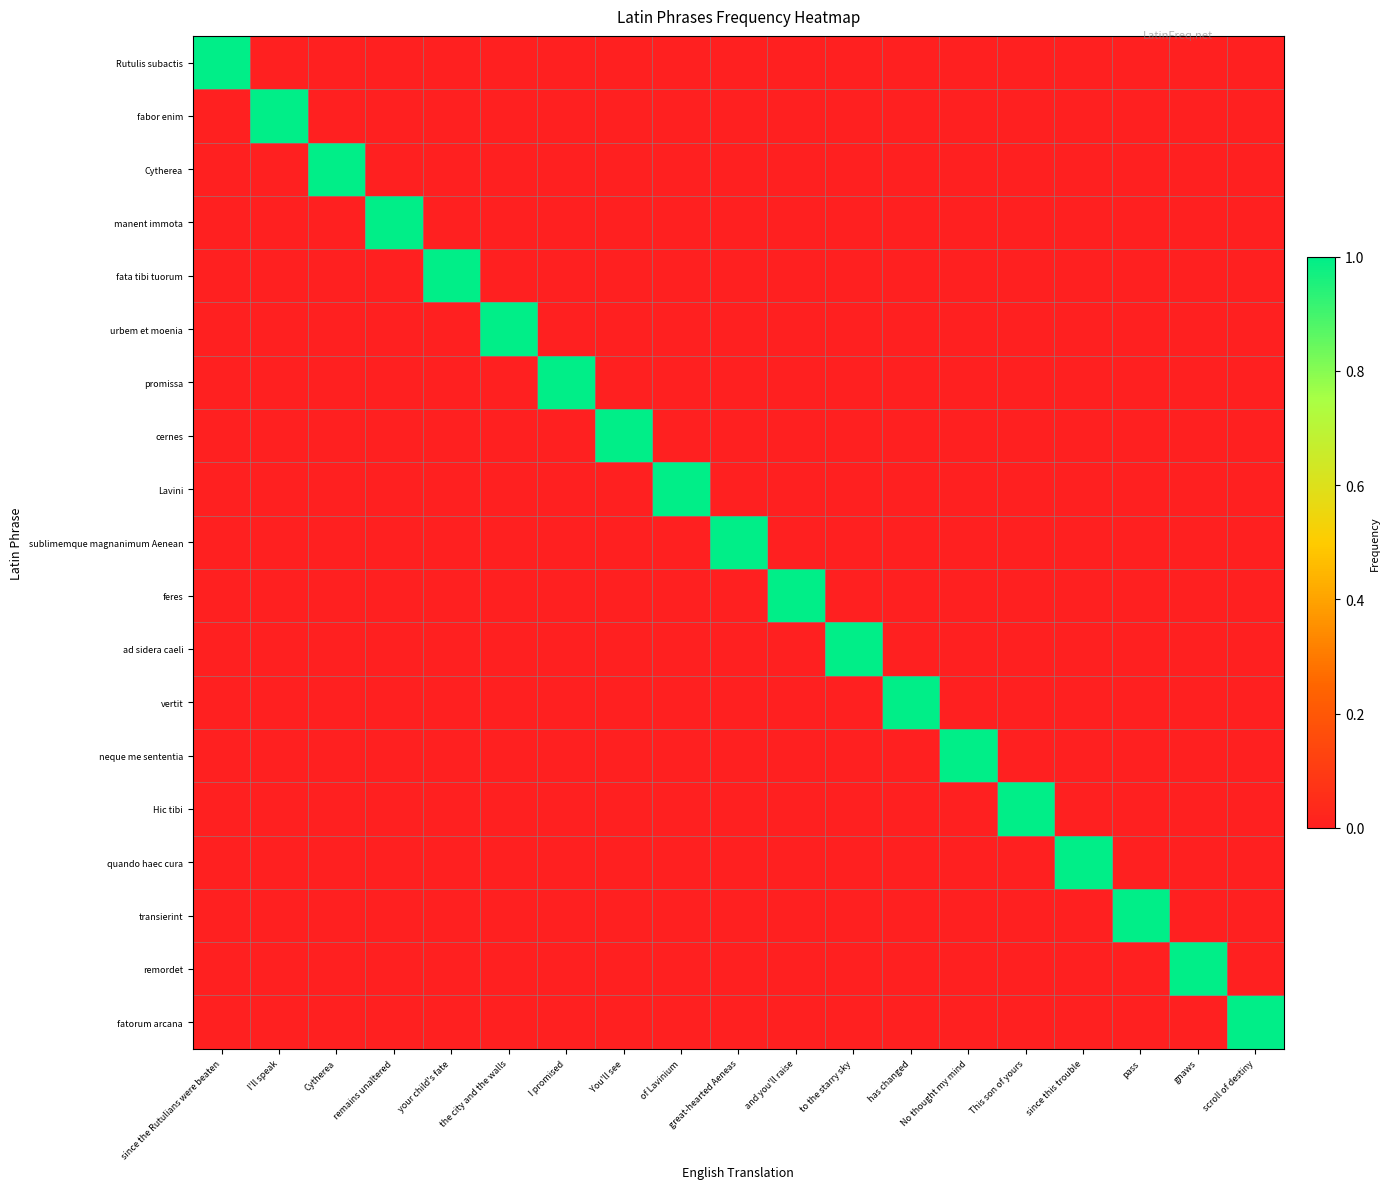

Reading left to right, list all the values displayed in this chart.

Rutulis subactis: since the Rutulians were beaten=1	I'll speak=0	Cytherea=0	remains unaltered=0	your child's fate=0	the city and the walls=0	I promised=0	You'll see=0	of Lavinium=0	great-hearted Aeneas=0	and you'll raise=0	to the starry sky=0	has changed=0	No thought my mind=0	This son of yours=0	since this trouble=0	pass=0	gnaws=0	scroll of destiny=0
fabor enim: since the Rutulians were beaten=0	I'll speak=1	Cytherea=0	remains unaltered=0	your child's fate=0	the city and the walls=0	I promised=0	You'll see=0	of Lavinium=0	great-hearted Aeneas=0	and you'll raise=0	to the starry sky=0	has changed=0	No thought my mind=0	This son of yours=0	since this trouble=0	pass=0	gnaws=0	scroll of destiny=0
Cytherea: since the Rutulians were beaten=0	I'll speak=0	Cytherea=1	remains unaltered=0	your child's fate=0	the city and the walls=0	I promised=0	You'll see=0	of Lavinium=0	great-hearted Aeneas=0	and you'll raise=0	to the starry sky=0	has changed=0	No thought my mind=0	This son of yours=0	since this trouble=0	pass=0	gnaws=0	scroll of destiny=0
manent immota: since the Rutulians were beaten=0	I'll speak=0	Cytherea=0	remains unaltered=1	your child's fate=0	the city and the walls=0	I promised=0	You'll see=0	of Lavinium=0	great-hearted Aeneas=0	and you'll raise=0	to the starry sky=0	has changed=0	No thought my mind=0	This son of yours=0	since this trouble=0	pass=0	gnaws=0	scroll of destiny=0
fata tibi tuorum: since the Rutulians were beaten=0	I'll speak=0	Cytherea=0	remains unaltered=0	your child's fate=1	the city and the walls=0	I promised=0	You'll see=0	of Lavinium=0	great-hearted Aeneas=0	and you'll raise=0	to the starry sky=0	has changed=0	No thought my mind=0	This son of yours=0	since this trouble=0	pass=0	gnaws=0	scroll of destiny=0
urbem et moenia: since the Rutulians were beaten=0	I'll speak=0	Cytherea=0	remains unaltered=0	your child's fate=0	the city and the walls=1	I promised=0	You'll see=0	of Lavinium=0	great-hearted Aeneas=0	and you'll raise=0	to the starry sky=0	has changed=0	No thought my mind=0	This son of yours=0	since this trouble=0	pass=0	gnaws=0	scroll of destiny=0
promissa: since the Rutulians were beaten=0	I'll speak=0	Cytherea=0	remains unaltered=0	your child's fate=0	the city and the walls=0	I promised=1	You'll see=0	of Lavinium=0	great-hearted Aeneas=0	and you'll raise=0	to the starry sky=0	has changed=0	No thought my mind=0	This son of yours=0	since this trouble=0	pass=0	gnaws=0	scroll of destiny=0
cernes: since the Rutulians were beaten=0	I'll speak=0	Cytherea=0	remains unaltered=0	your child's fate=0	the city and the walls=0	I promised=0	You'll see=1	of Lavinium=0	great-hearted Aeneas=0	and you'll raise=0	to the starry sky=0	has changed=0	No thought my mind=0	This son of yours=0	since this trouble=0	pass=0	gnaws=0	scroll of destiny=0
Lavini: since the Rutulians were beaten=0	I'll speak=0	Cytherea=0	remains unaltered=0	your child's fate=0	the city and the walls=0	I promised=0	You'll see=0	of Lavinium=1	great-hearted Aeneas=0	and you'll raise=0	to the starry sky=0	has changed=0	No thought my mind=0	This son of yours=0	since this trouble=0	pass=0	gnaws=0	scroll of destiny=0
sublimemque magnanimum Aenean: since the Rutulians were beaten=0	I'll speak=0	Cytherea=0	remains unaltered=0	your child's fate=0	the city and the walls=0	I promised=0	You'll see=0	of Lavinium=0	great-hearted Aeneas=1	and you'll raise=0	to the starry sky=0	has changed=0	No thought my mind=0	This son of yours=0	since this trouble=0	pass=0	gnaws=0	scroll of destiny=0
feres: since the Rutulians were beaten=0	I'll speak=0	Cytherea=0	remains unaltered=0	your child's fate=0	the city and the walls=0	I promised=0	You'll see=0	of Lavinium=0	great-hearted Aeneas=0	and you'll raise=1	to the starry sky=0	has changed=0	No thought my mind=0	This son of yours=0	since this trouble=0	pass=0	gnaws=0	scroll of destiny=0
ad sidera caeli: since the Rutulians were beaten=0	I'll speak=0	Cytherea=0	remains unaltered=0	your child's fate=0	the city and the walls=0	I promised=0	You'll see=0	of Lavinium=0	great-hearted Aeneas=0	and you'll raise=0	to the starry sky=1	has changed=0	No thought my mind=0	This son of yours=0	since this trouble=0	pass=0	gnaws=0	scroll of destiny=0
vertit: since the Rutulians were beaten=0	I'll speak=0	Cytherea=0	remains unaltered=0	your child's fate=0	the city and the walls=0	I promised=0	You'll see=0	of Lavinium=0	great-hearted Aeneas=0	and you'll raise=0	to the starry sky=0	has changed=1	No thought my mind=0	This son of yours=0	since this trouble=0	pass=0	gnaws=0	scroll of destiny=0
neque me sententia: since the Rutulians were beaten=0	I'll speak=0	Cytherea=0	remains unaltered=0	your child's fate=0	the city and the walls=0	I promised=0	You'll see=0	of Lavinium=0	great-hearted Aeneas=0	and you'll raise=0	to the starry sky=0	has changed=0	No thought my mind=1	This son of yours=0	since this trouble=0	pass=0	gnaws=0	scroll of destiny=0
Hic tibi: since the Rutulians were beaten=0	I'll speak=0	Cytherea=0	remains unaltered=0	your child's fate=0	the city and the walls=0	I promised=0	You'll see=0	of Lavinium=0	great-hearted Aeneas=0	and you'll raise=0	to the starry sky=0	has changed=0	No thought my mind=0	This son of yours=1	since this trouble=0	pass=0	gnaws=0	scroll of destiny=0
quando haec cura: since the Rutulians were beaten=0	I'll speak=0	Cytherea=0	remains unaltered=0	your child's fate=0	the city and the walls=0	I promised=0	You'll see=0	of Lavinium=0	great-hearted Aeneas=0	and you'll raise=0	to the starry sky=0	has changed=0	No thought my mind=0	This son of yours=0	since this trouble=1	pass=0	gnaws=0	scroll of destiny=0
transierint: since the Rutulians were beaten=0	I'll speak=0	Cytherea=0	remains unaltered=0	your child's fate=0	the city and the walls=0	I promised=0	You'll see=0	of Lavinium=0	great-hearted Aeneas=0	and you'll raise=0	to the starry sky=0	has changed=0	No thought my mind=0	This son of yours=0	since this trouble=0	pass=1	gnaws=0	scroll of destiny=0
remordet: since the Rutulians were beaten=0	I'll speak=0	Cytherea=0	remains unaltered=0	your child's fate=0	the city and the walls=0	I promised=0	You'll see=0	of Lavinium=0	great-hearted Aeneas=0	and you'll raise=0	to the starry sky=0	has changed=0	No thought my mind=0	This son of yours=0	since this trouble=0	pass=0	gnaws=1	scroll of destiny=0
fatorum arcana: since the Rutulians were beaten=0	I'll speak=0	Cytherea=0	remains unaltered=0	your child's fate=0	the city and the walls=0	I promised=0	You'll see=0	of Lavinium=0	great-hearted Aeneas=0	and you'll raise=0	to the starry sky=0	has changed=0	No thought my mind=0	This son of yours=0	since this trouble=0	pass=0	gnaws=0	scroll of destiny=1